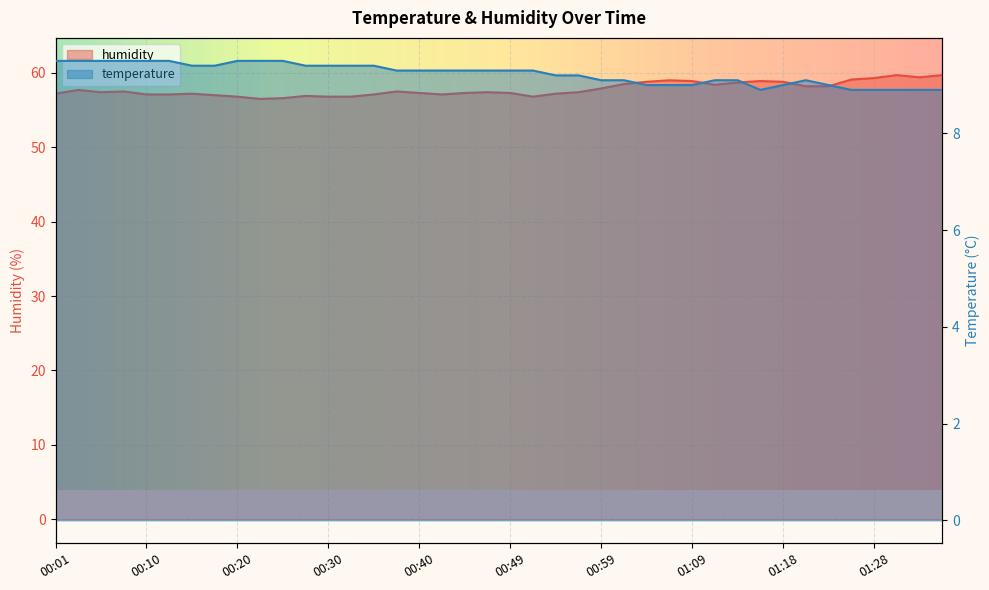

What is the sum of all humidity values?

2312.5